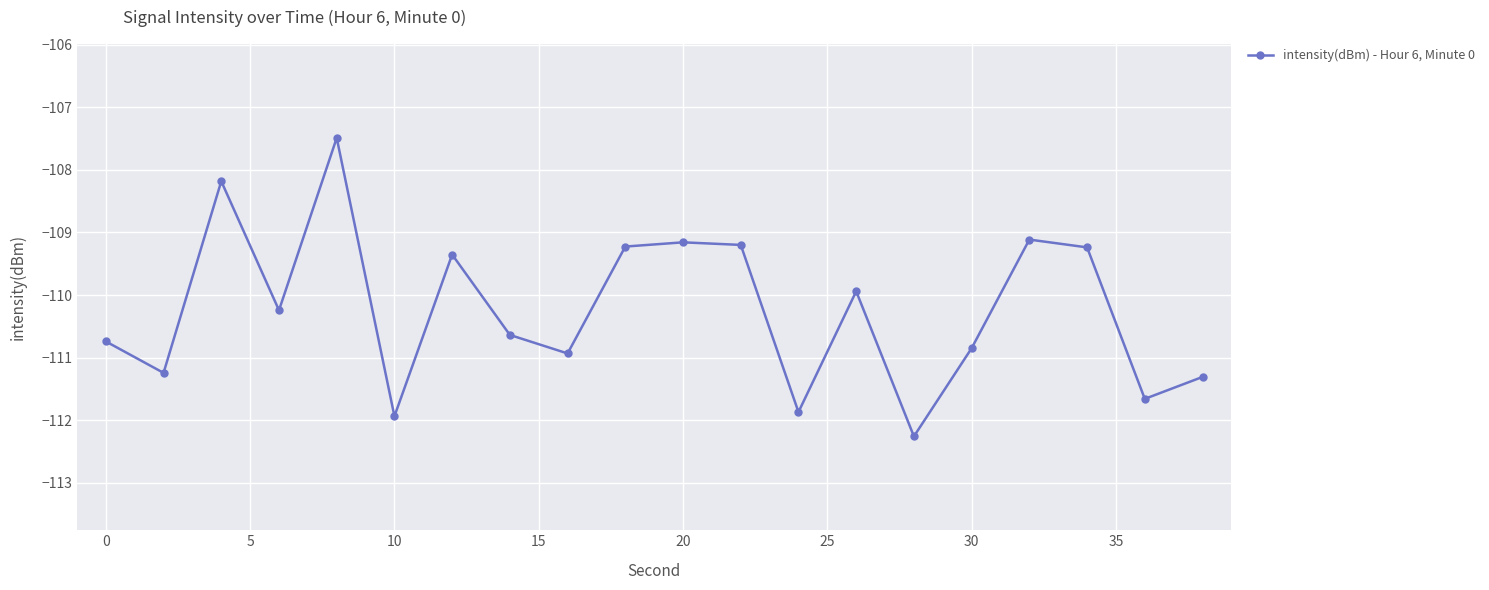

How many data points are above -110?

9